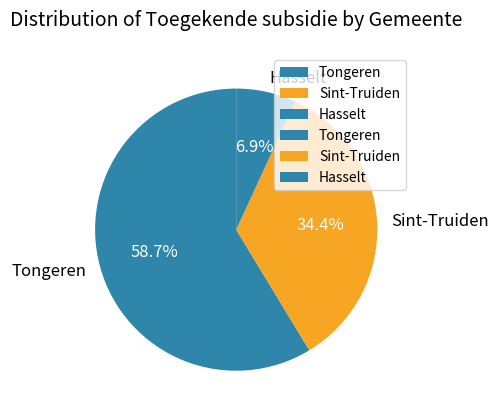

Rank the categories by value from lowest to highest.

Hasselt, Sint-Truiden, Tongeren